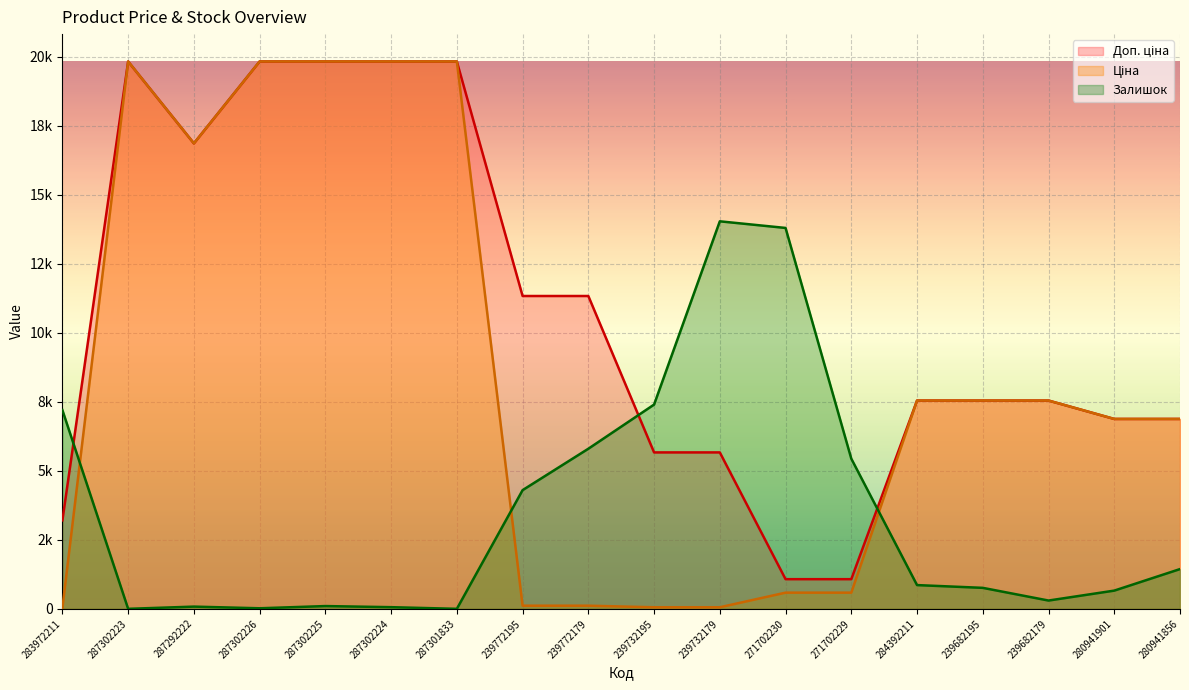

True or false: Ціна and Доп. ціна cross at least once.

False